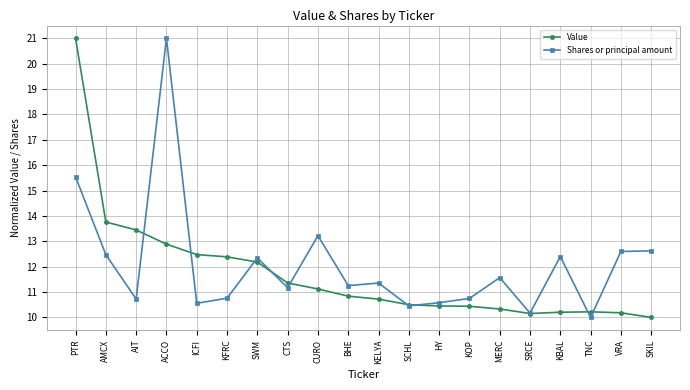

How many data points in Shares or principal amount are less than 11?

8